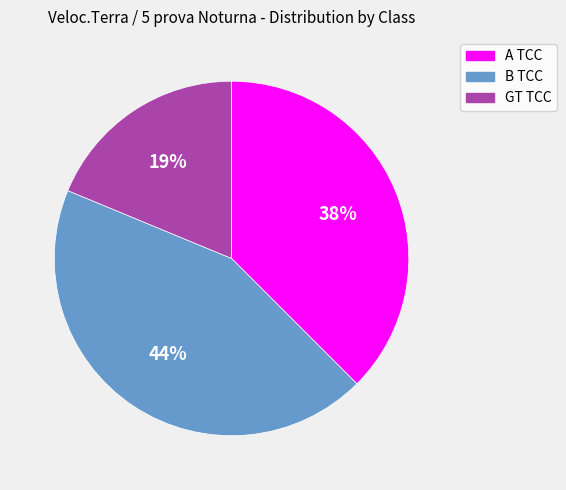

To the nearest percent, what is the difference between the GT TCC and B TCC slice percentages?

25%